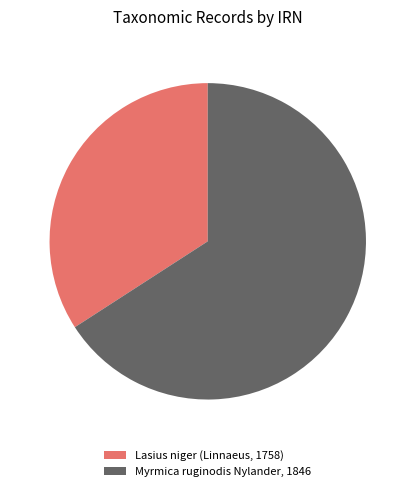

True or false: Myrmica ruginodis Nylander, 1846 accounts for 58% of the total.

False